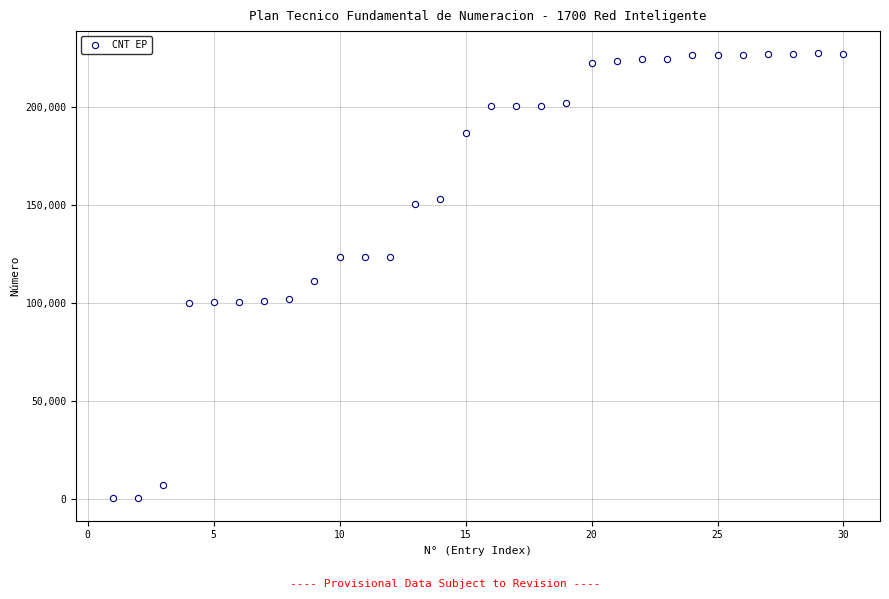

What is the range of X values (max minus min)?

29